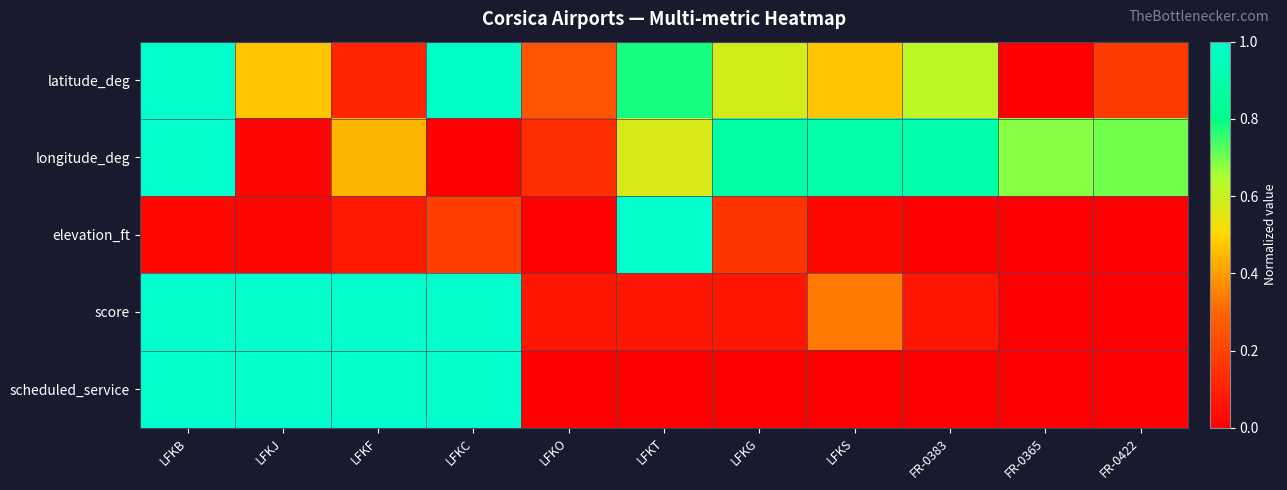

Which has a higher value, LFKB or FR-0383?

LFKB